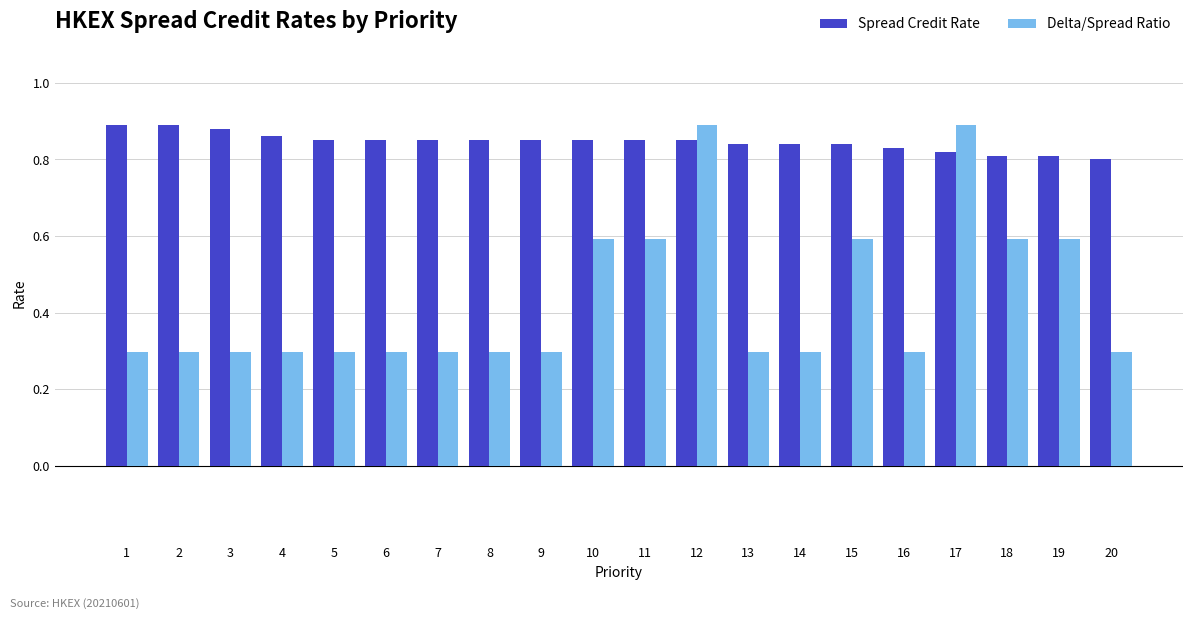

The Delta/Spread Ratio series shows 0.3 at 9. True or false?

True